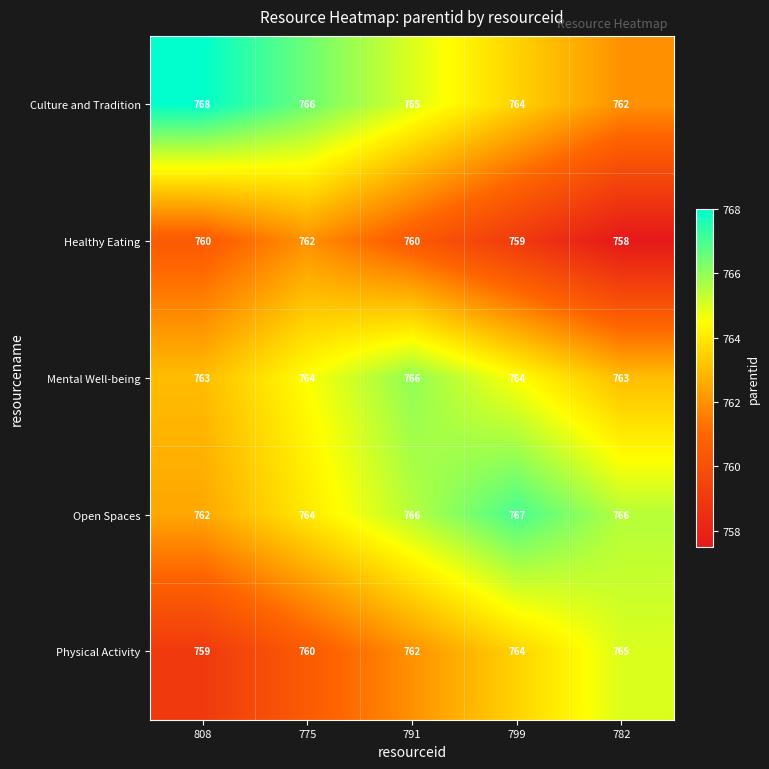

At which category does the chart reach its peak across all series?

808